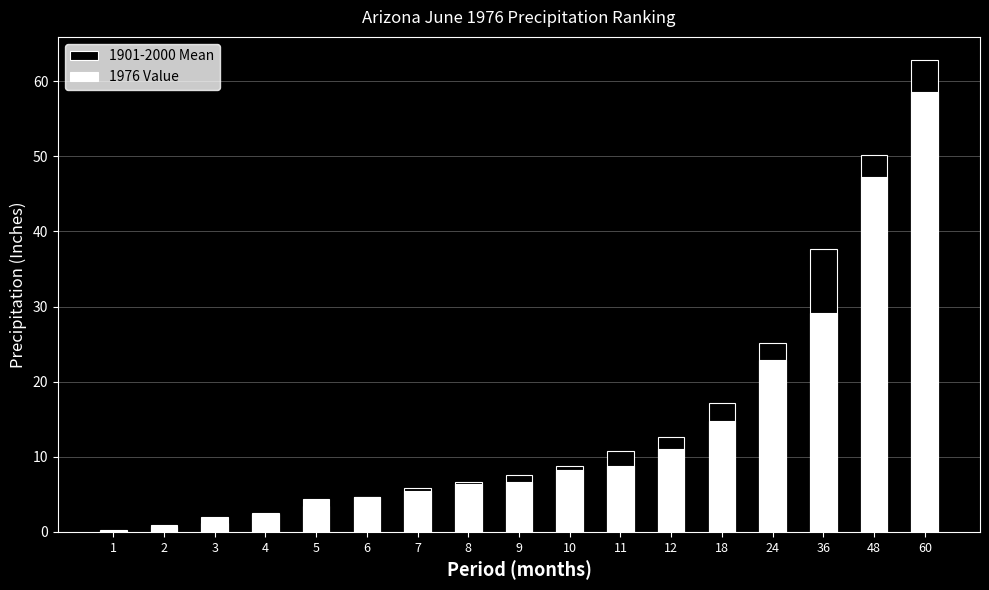

List the series in order of their overall mean, lowest first.

1976 Value, 1901-2000 Mean